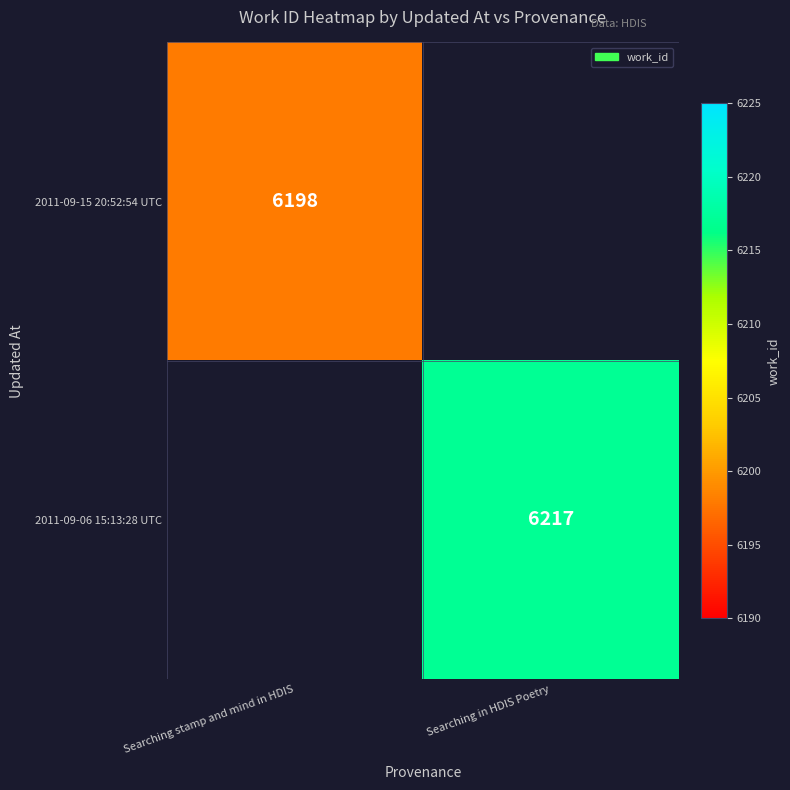

What is the minimum value shown in the chart?

6198.0